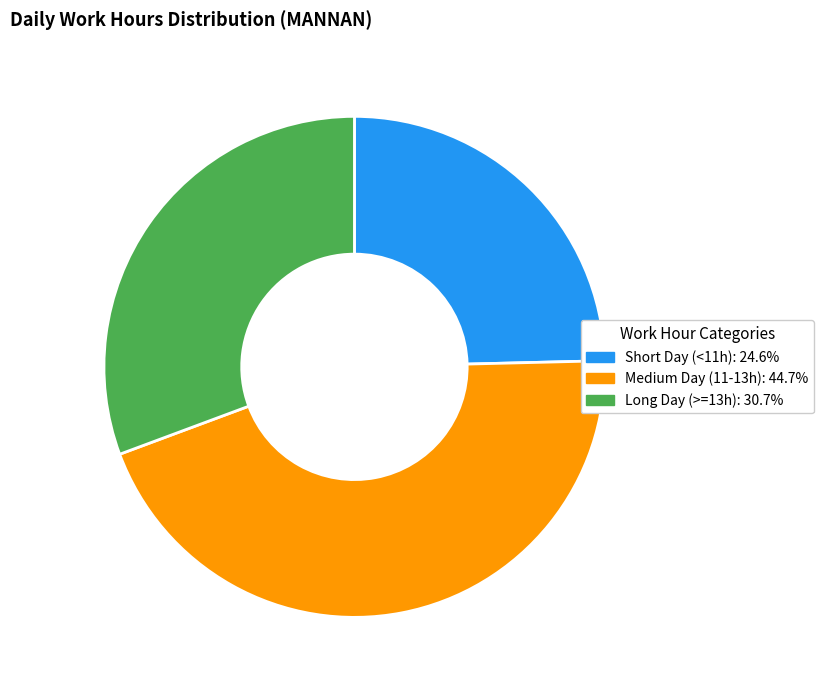

Does any single category account for the majority?

No